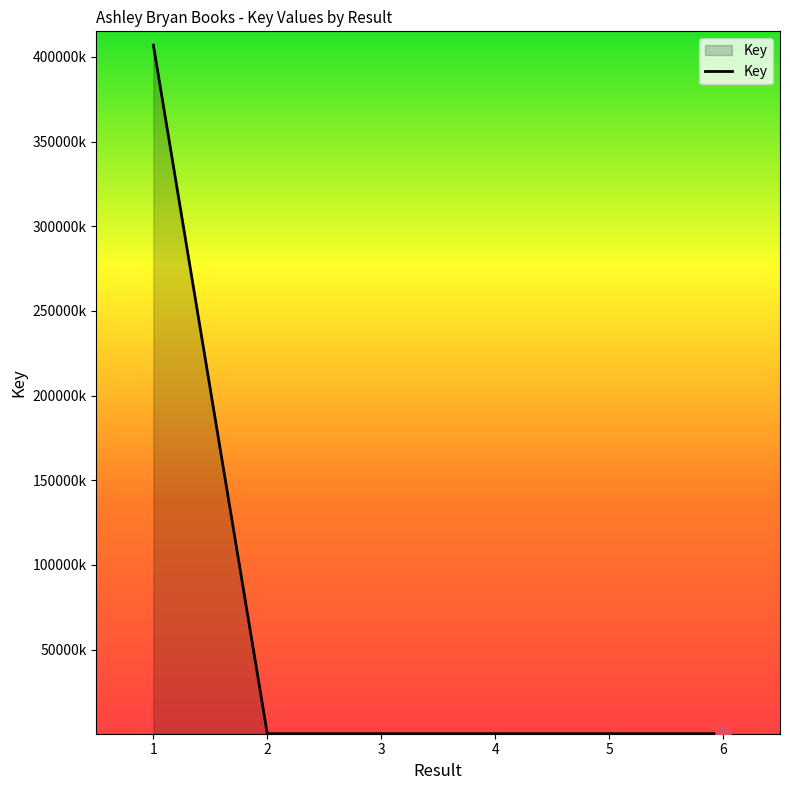

What is the change in value from 1 to 4?

-406685393